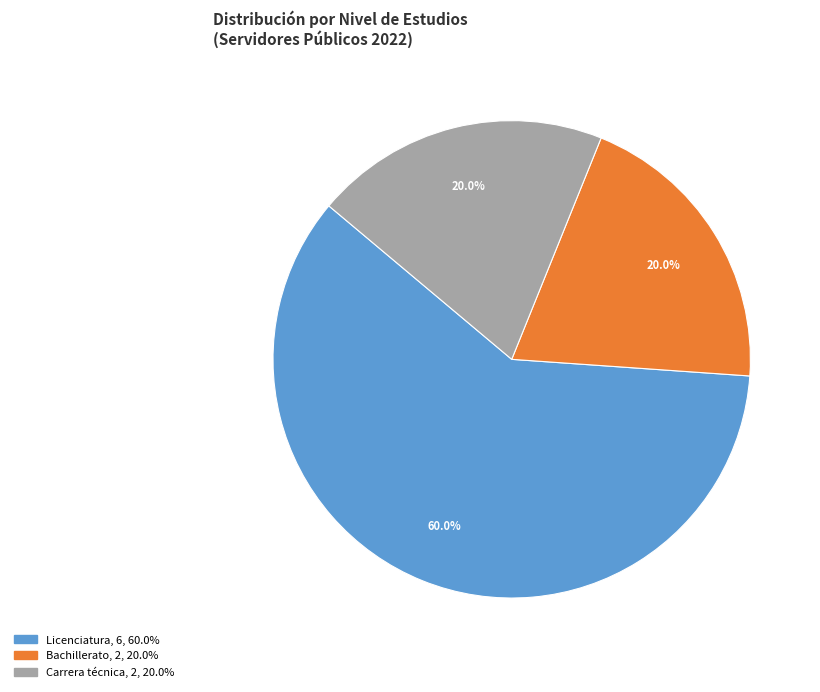

Is there any slice that represents more than half of the pie?

Yes